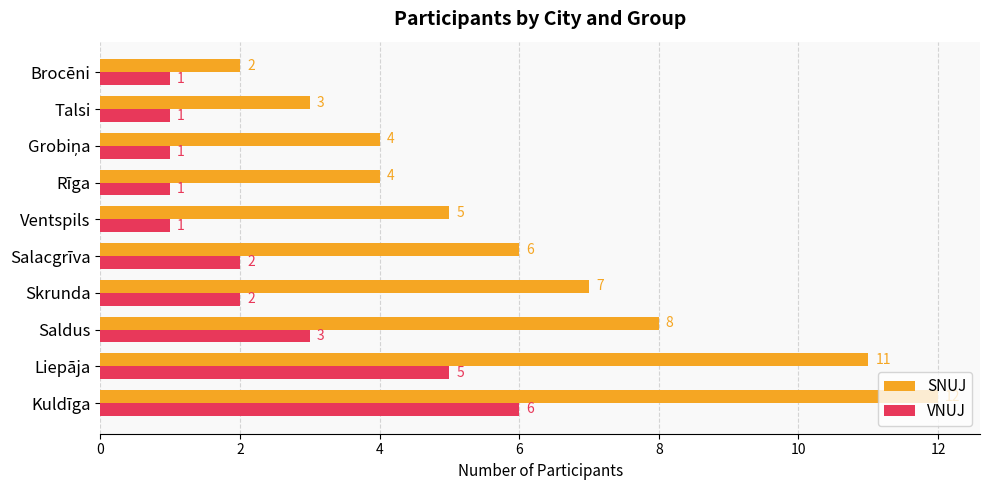

What is the total value across all series at Liepāja?

16